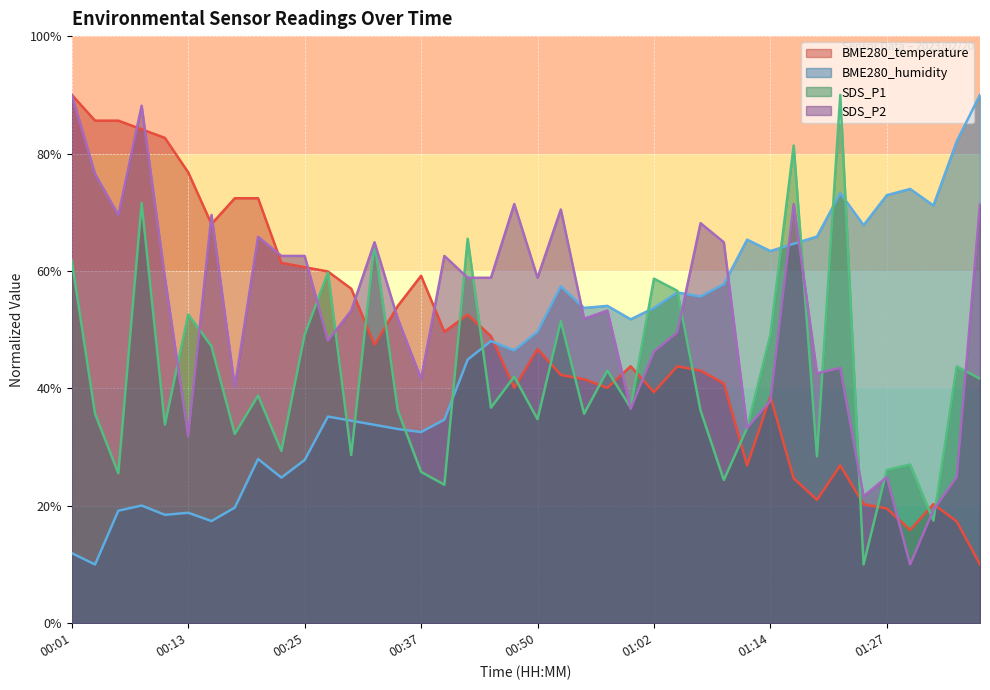

How many interior local valleys does the SDS_P2 series have?

12